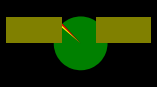

Does any single category account for the majority?

Yes